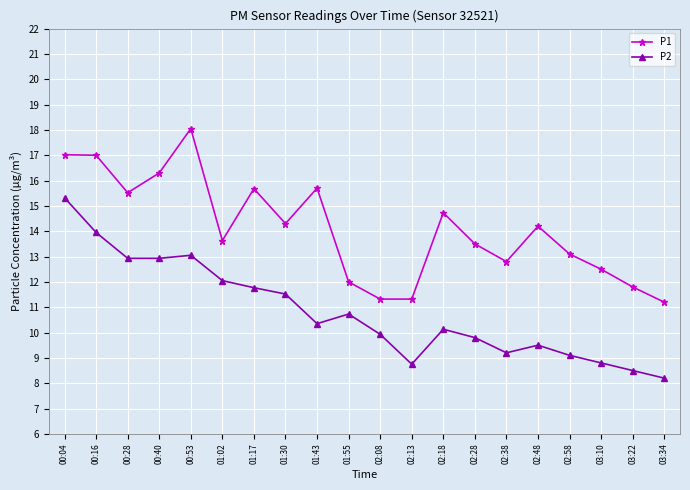

The value of P1 at 01:43 is 15.7. True or false?

True